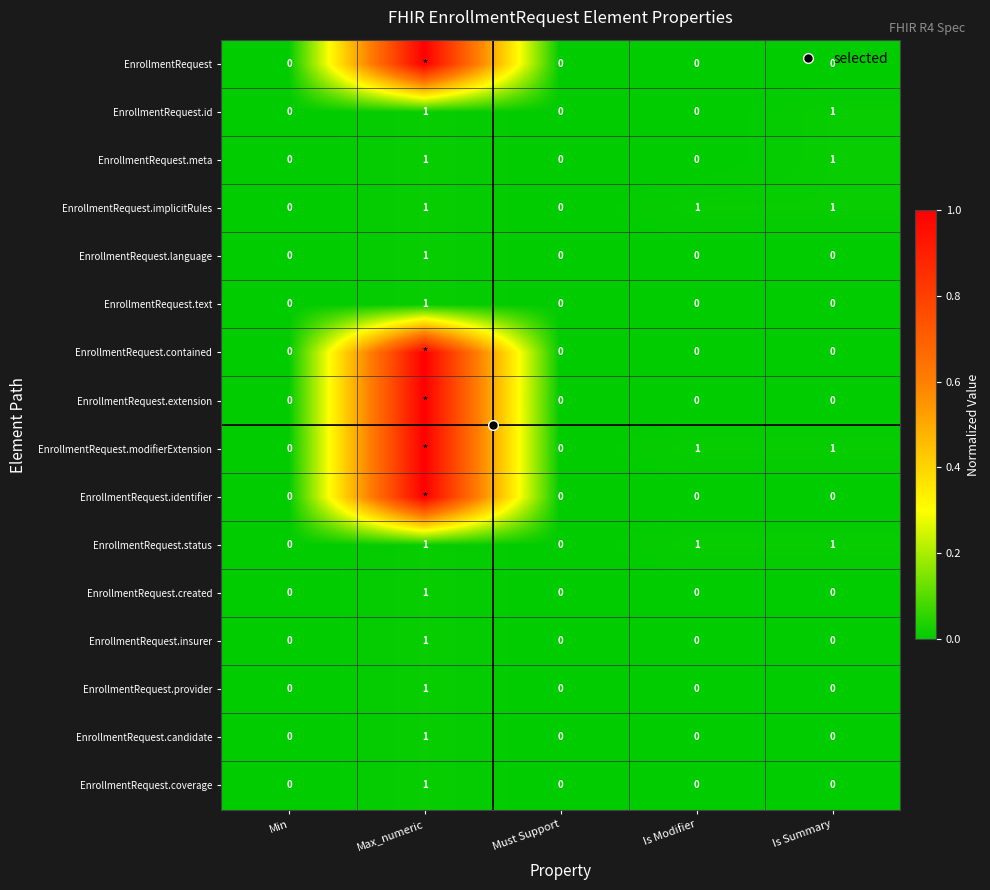

Count the number of data series in this chart.

16